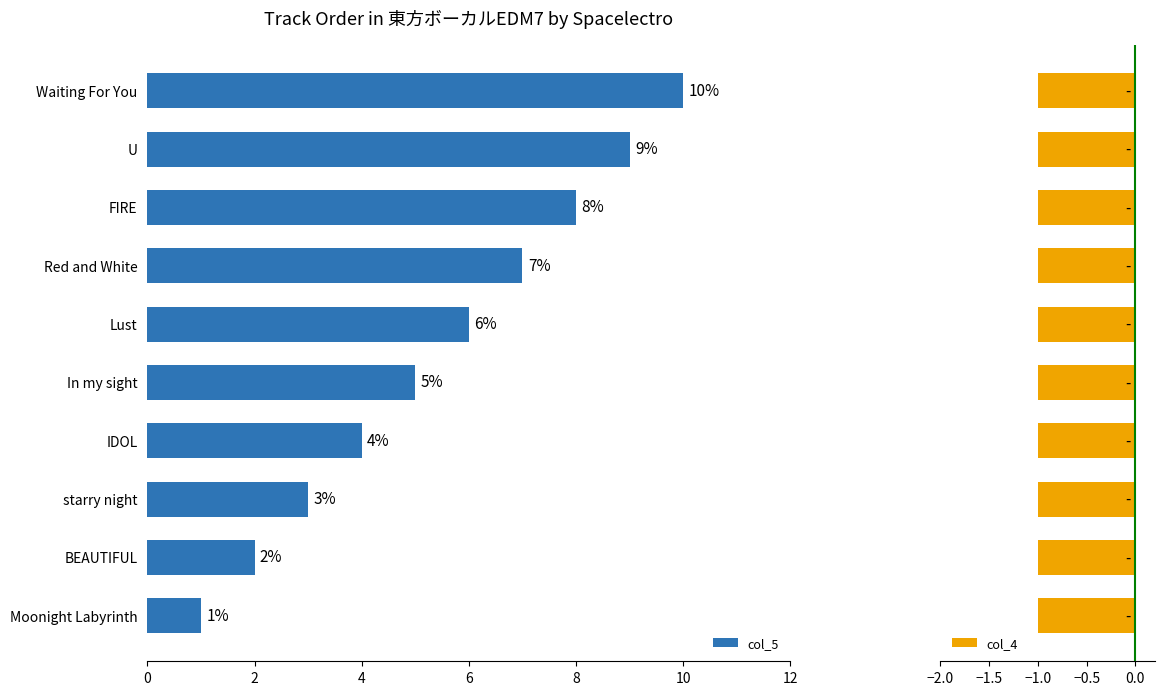

Count the col_5 values in the range 3 to 8.

6